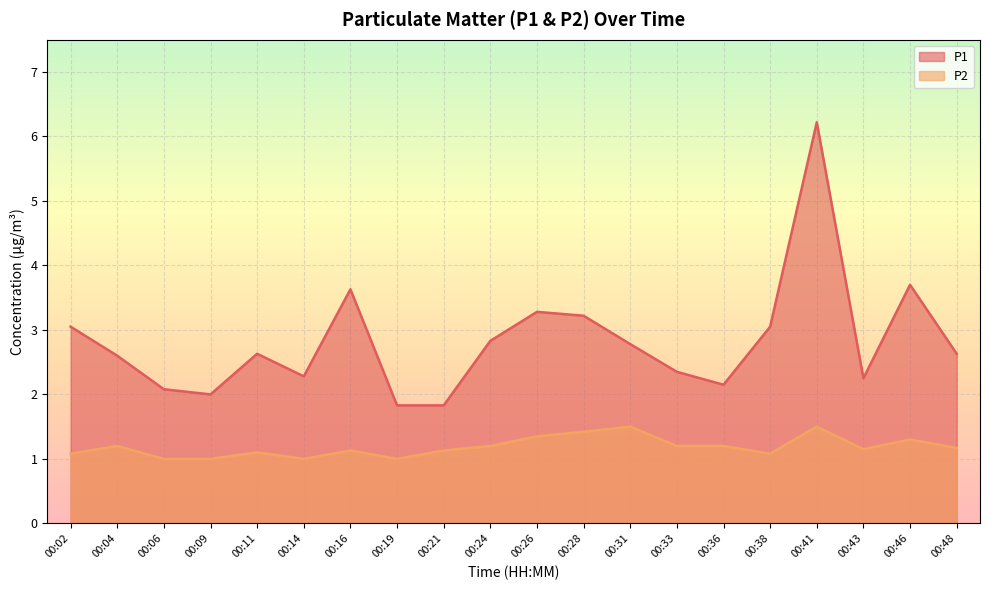

True or false: P1 and P2 intersect in this chart.

False